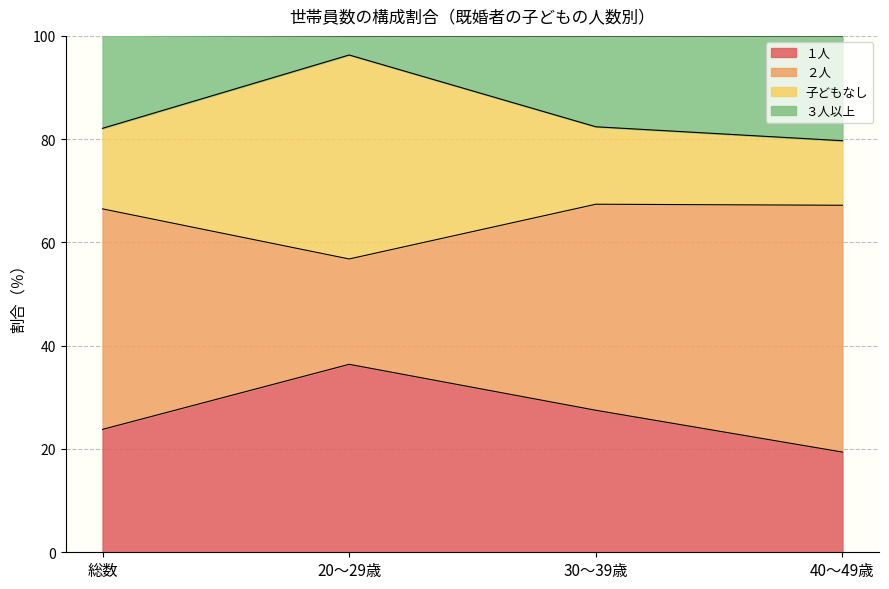

How many lines are shown in the chart?

4